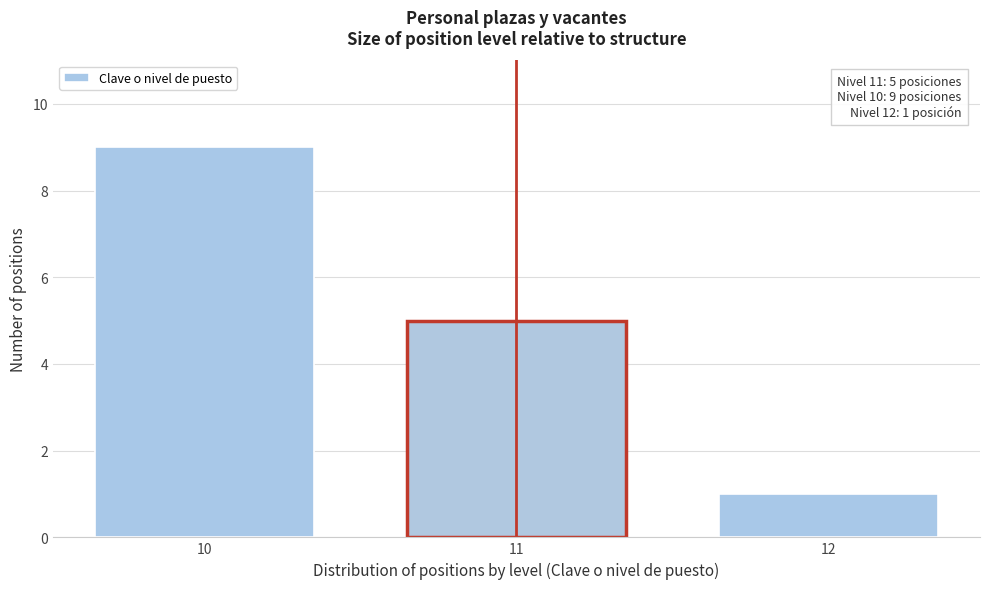

Reading left to right, what are all the values shown in this chart?

9	5	1